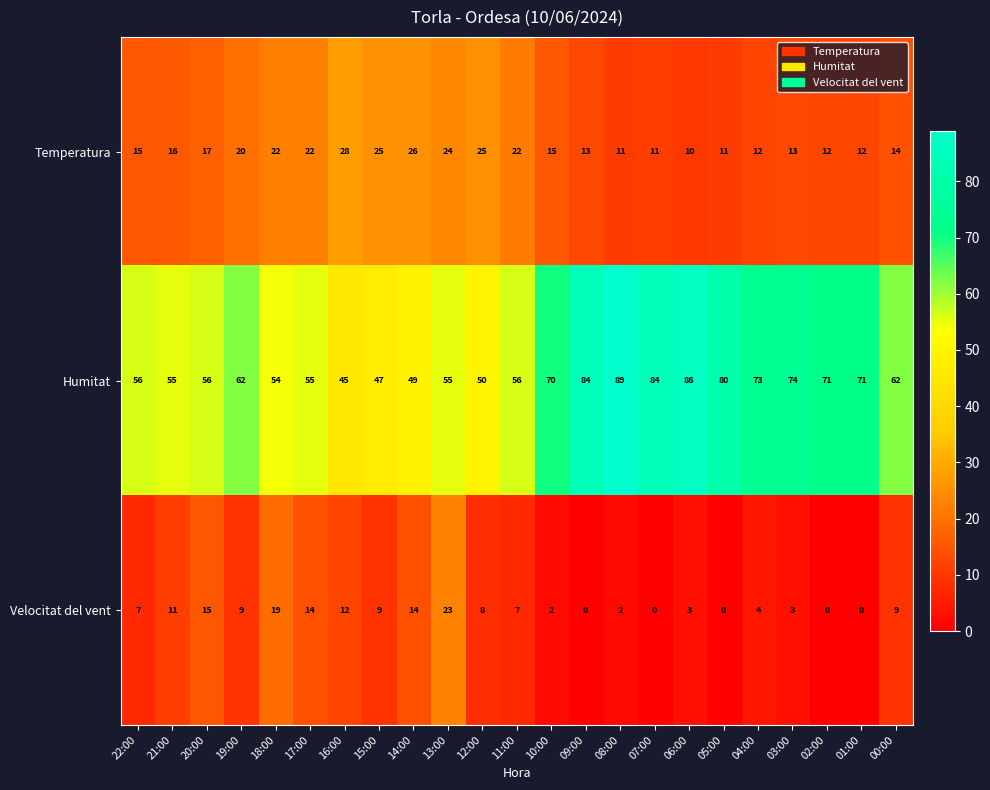

Which series has the largest total across all categories?

Humitat